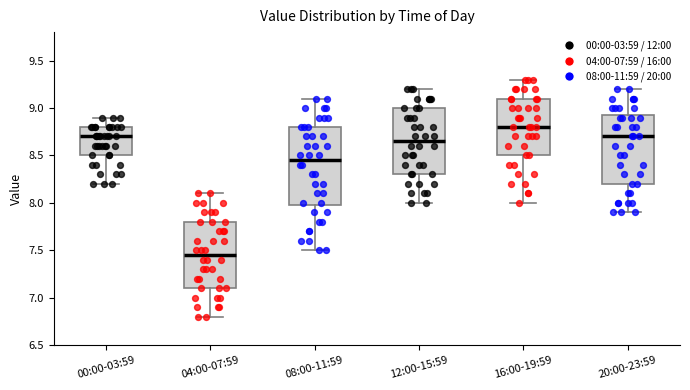

Reading left to right, transcribe this box plot: for each box, give where its median line is, the range the box spans, and where its two whiskers end, as read against the y-axis. The values are not printed on the chart, so give them approximately, as read against the axis.

00:00-03:59: median 8.70, box 8.50 to 8.80, whiskers 8.20 to 8.90
04:00-07:59: median 7.45, box 7.10 to 7.80, whiskers 6.80 to 8.10
08:00-11:59: median 8.45, box 8.00 to 8.80, whiskers 7.50 to 9.10
12:00-15:59: median 8.65, box 8.30 to 9.00, whiskers 8.00 to 9.20
16:00-19:59: median 8.80, box 8.50 to 9.10, whiskers 8.00 to 9.30
20:00-23:59: median 8.70, box 8.20 to 8.95, whiskers 7.90 to 9.20